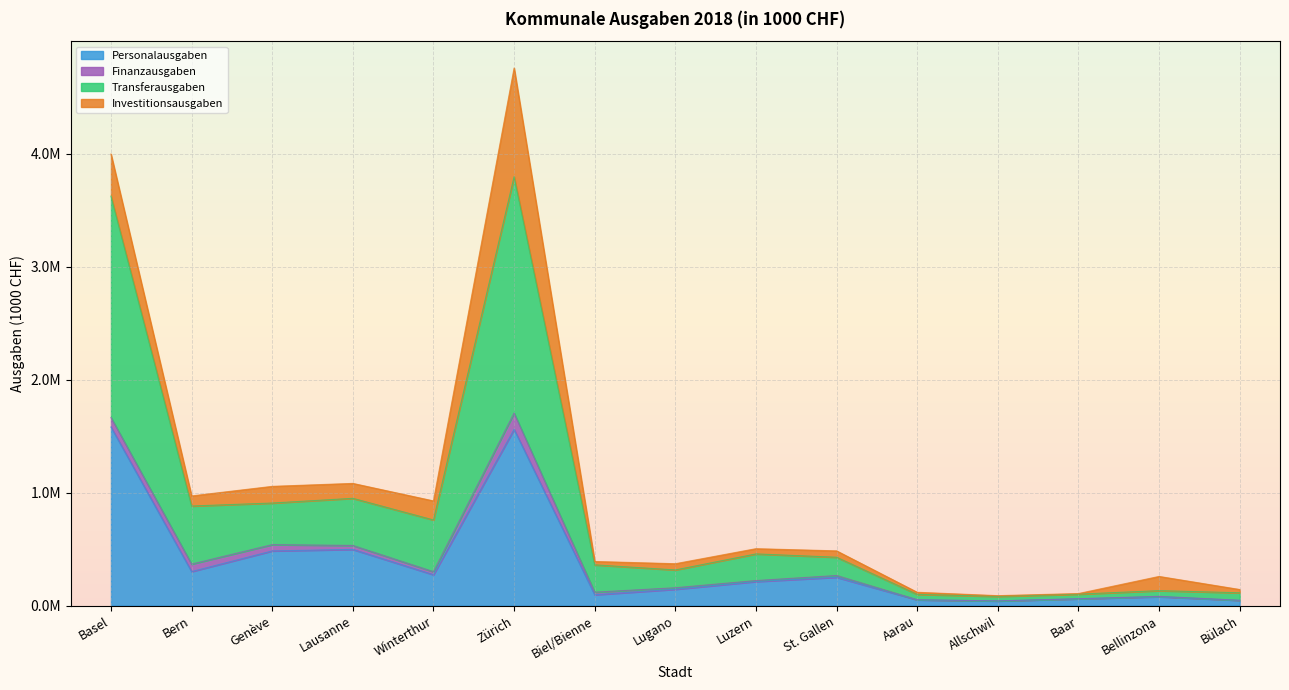

What are all the series names shown in the legend?

Personalausgaben, Finanzausgaben, Transferausgaben, Investitionsausgaben